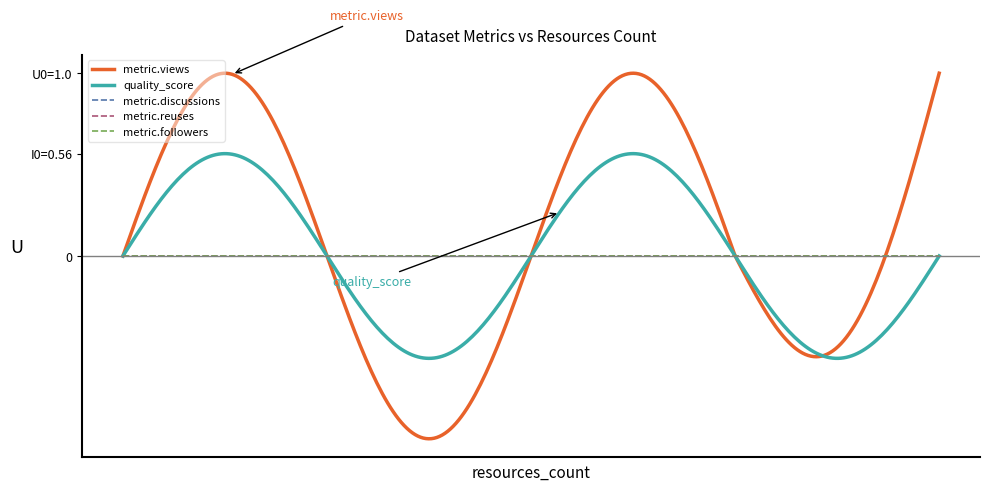

Does the chart have visible grid lines?

No